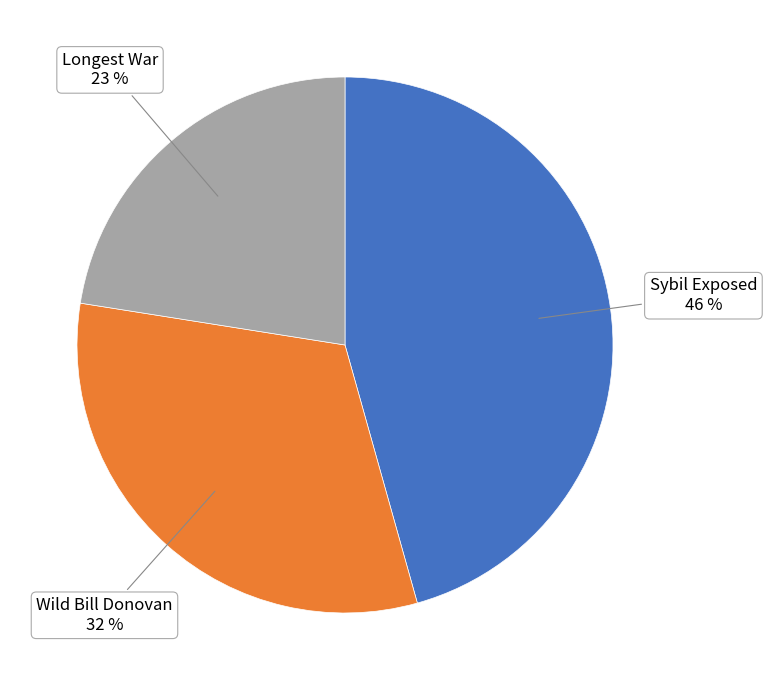

Rank the categories by value from lowest to highest.

Longest War, Wild Bill Donovan, Sybil Exposed